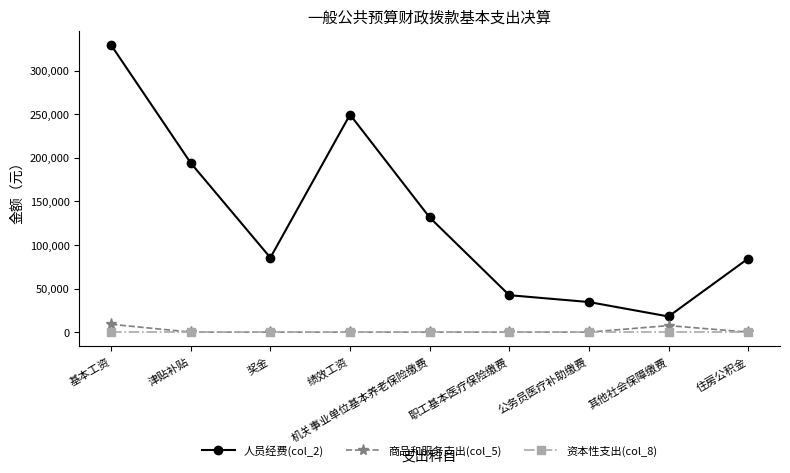

What is the label of the 5th point from the left?

机关事业单位基本养老保险缴费